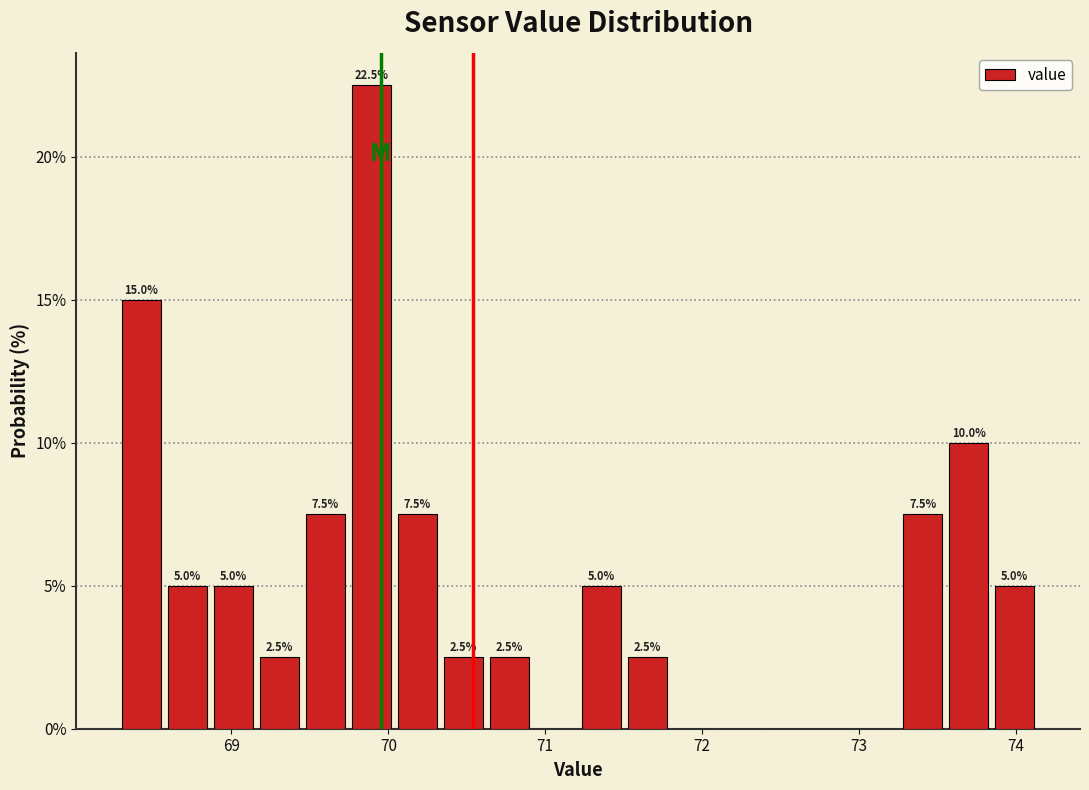

Read against the x-axis, roughly where is the centre of the tallest bar?

69.9